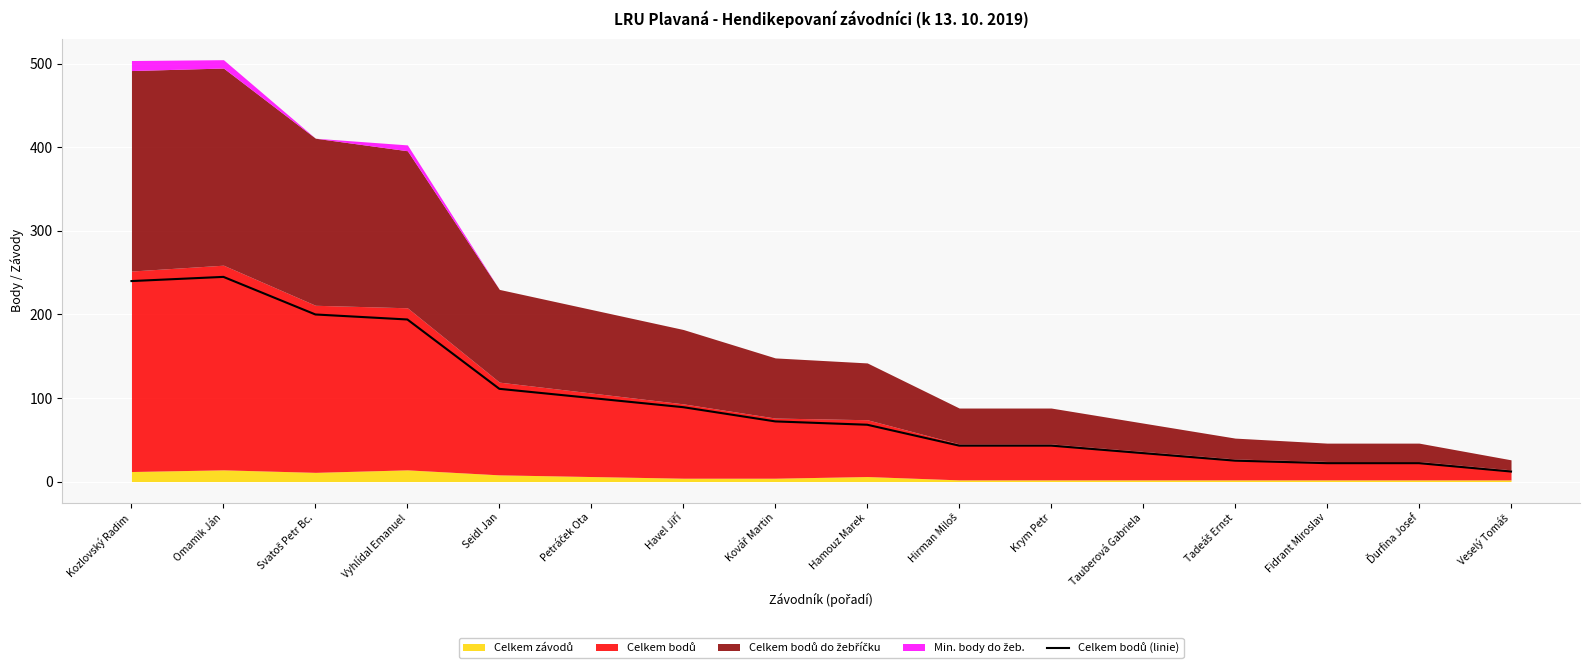

What is the label of the 7th point from the left?

Havel Jiří